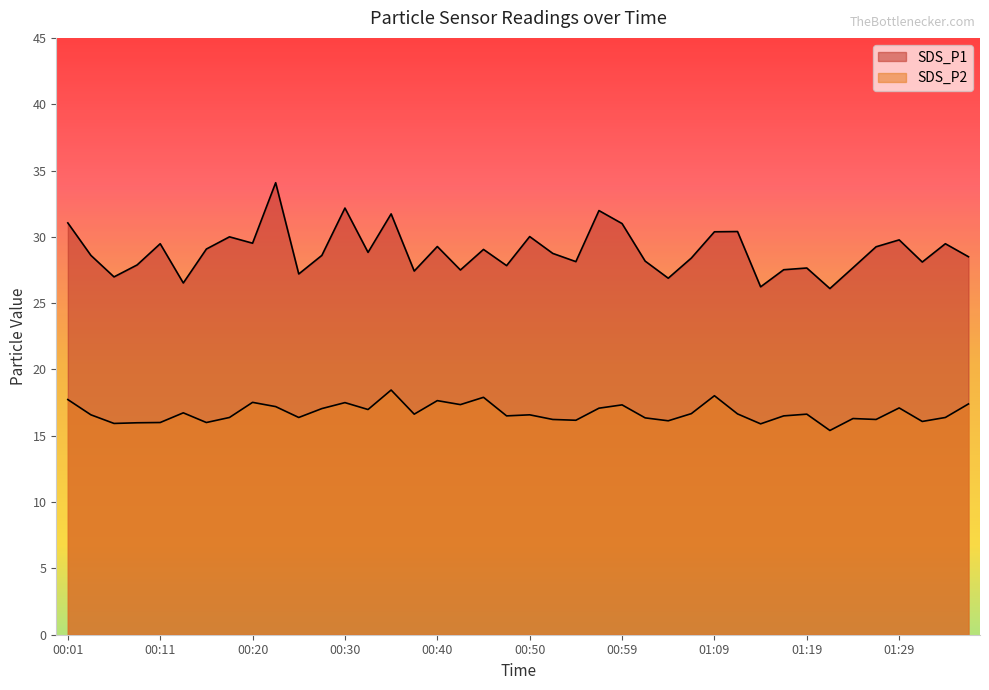

Reading left to right, transcribe all the data shown in this chart.

SDS_P1: 31.1	28.6	27.0	27.9	29.5	26.5	29.1	30.0	29.5	34.1	27.2	28.6	32.2	28.8	31.7	27.4	29.3	27.5	29.1	27.8	30.0	28.8	28.1	32.0	31.0	28.2	26.9	28.4	30.4	30.4	26.2	27.5	27.6	26.1	27.7	29.2	29.8	28.1	29.5	28.5
SDS_P2: 17.7	16.6	15.9	16.0	16.0	16.7	16.0	16.4	17.5	17.2	16.4	17.1	17.5	17.0	18.4	16.6	17.6	17.4	17.9	16.5	16.6	16.2	16.2	17.1	17.3	16.4	16.1	16.7	18.0	16.6	15.9	16.5	16.6	15.4	16.3	16.2	17.1	16.1	16.4	17.4